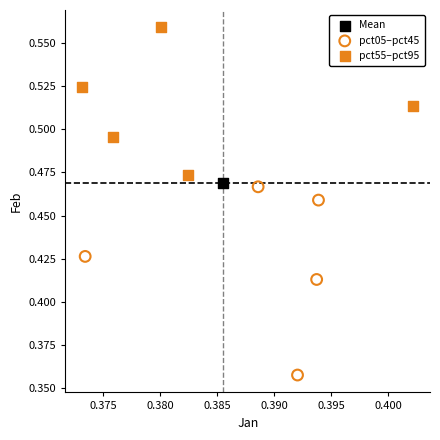

What are all the series names shown in the legend?

Mean, pct05–pct45, pct55–pct95